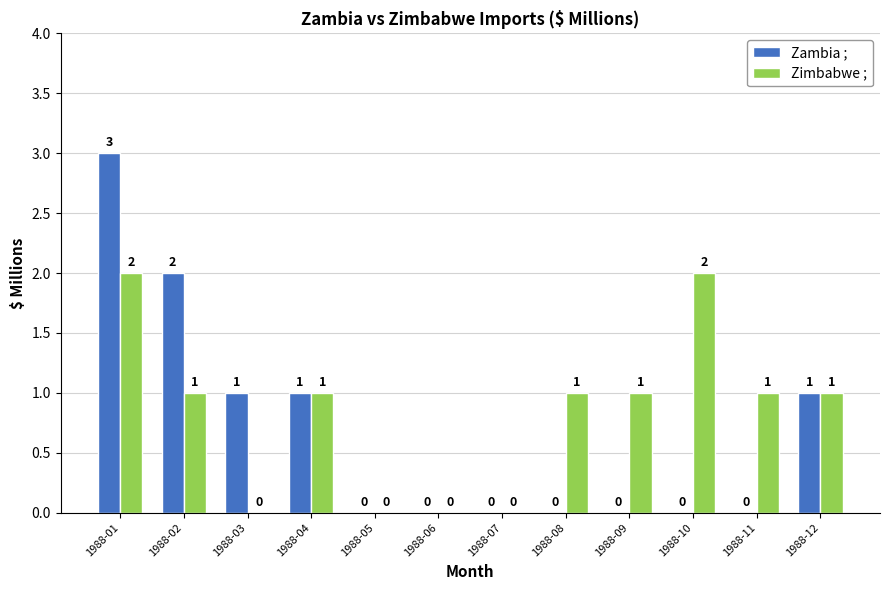

What is the sum of the Zambia ; values at 1988-04 and 1988-02?

3